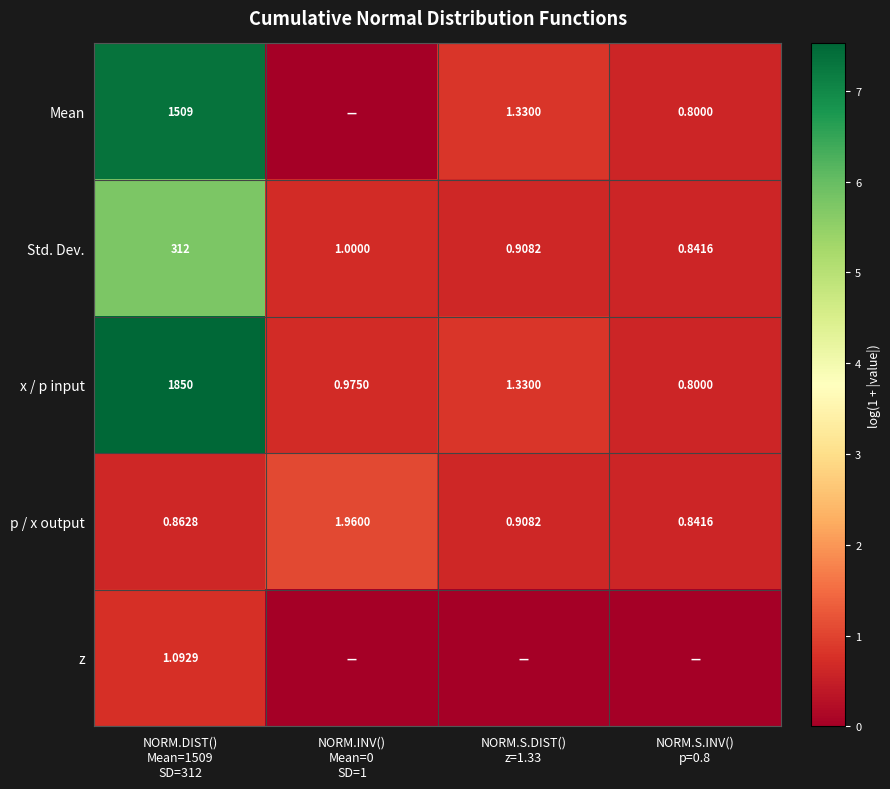

How many data points in Std. Dev. are less than 1?

2